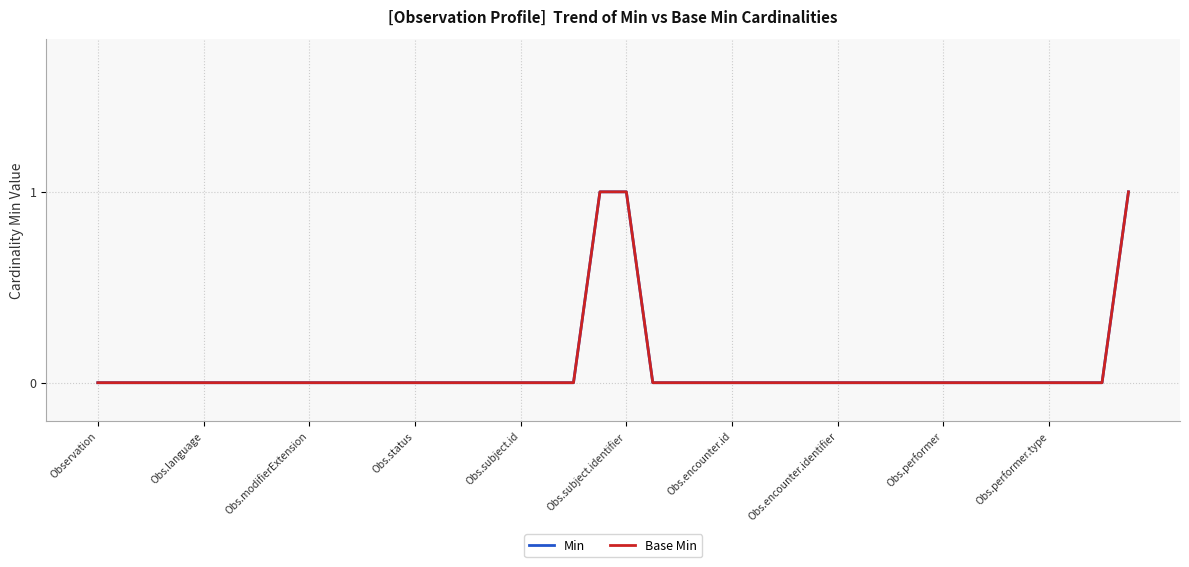

Is this an area chart (filled region under the line)?

No